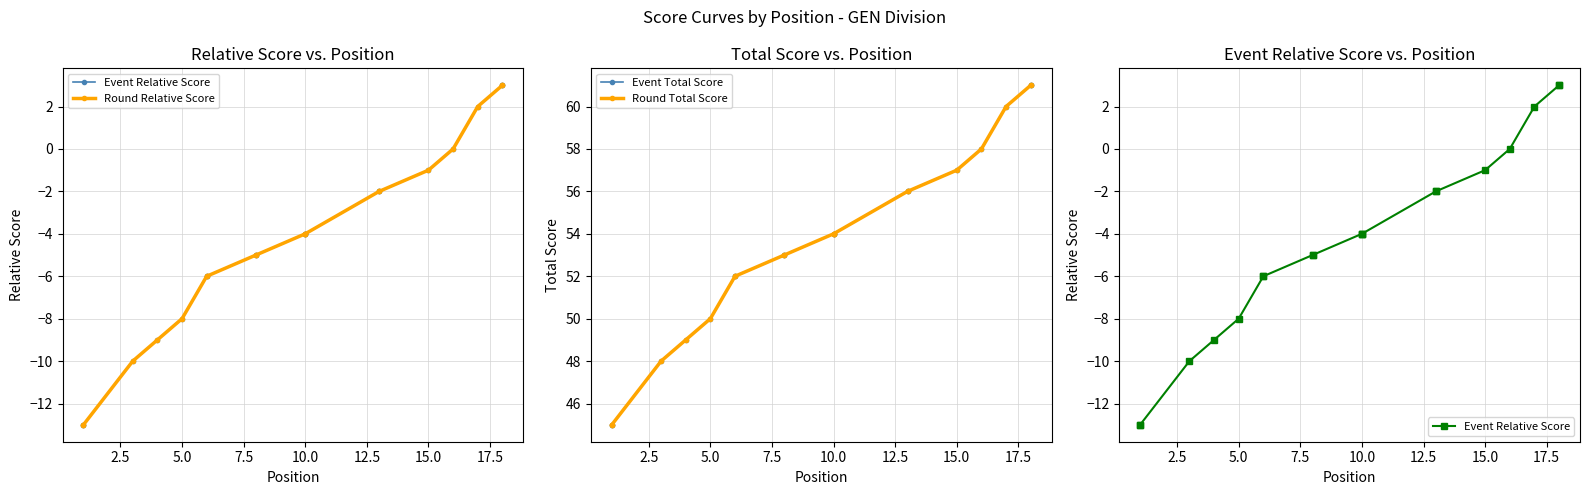

True or false: Event Total Score and Round Total Score cross at least once.

False